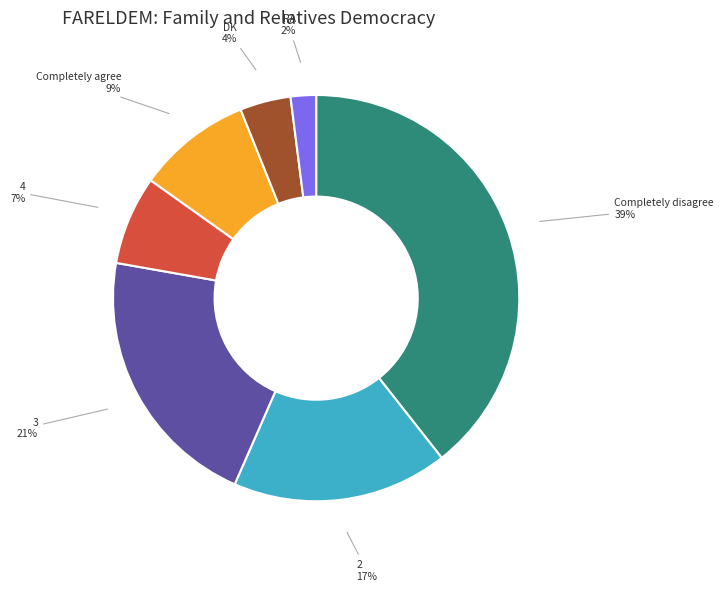

To the nearest percent, what is the average slice percentage?

14%